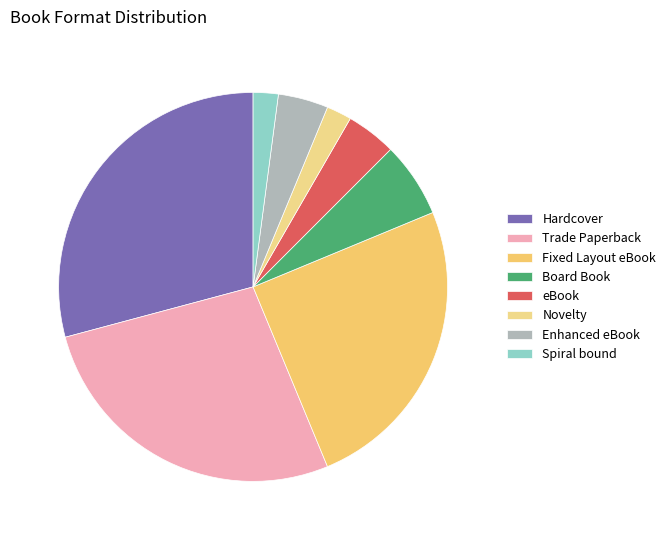

To the nearest percent, what percentage of the pie is Hardcover?

29%